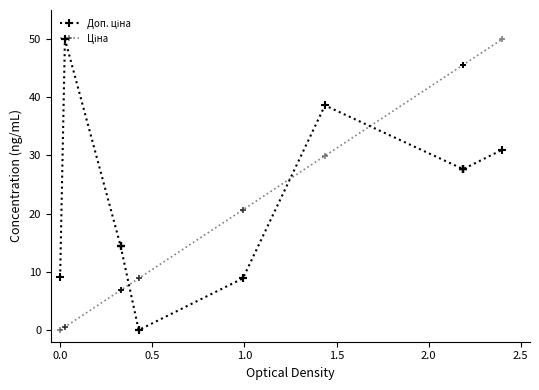

True or false: Ціна has more than 1 points higher than both neighbors.

False